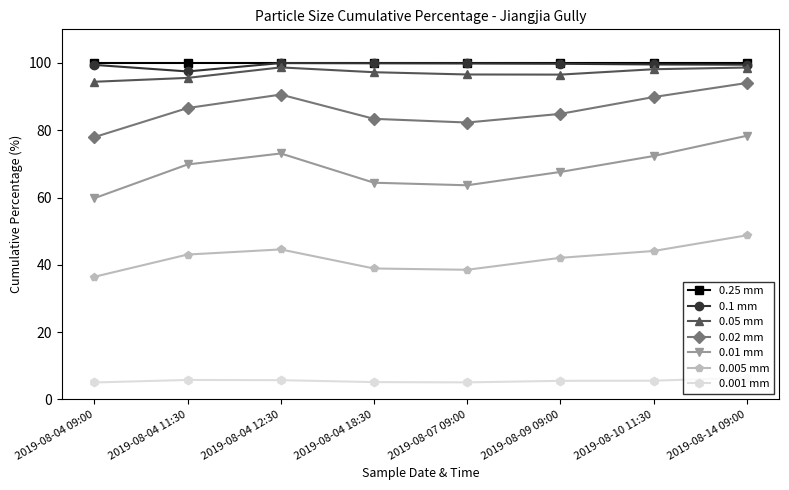

What is the approximate value of 0.01 mm at 2019-08-09 09:00?

67.6